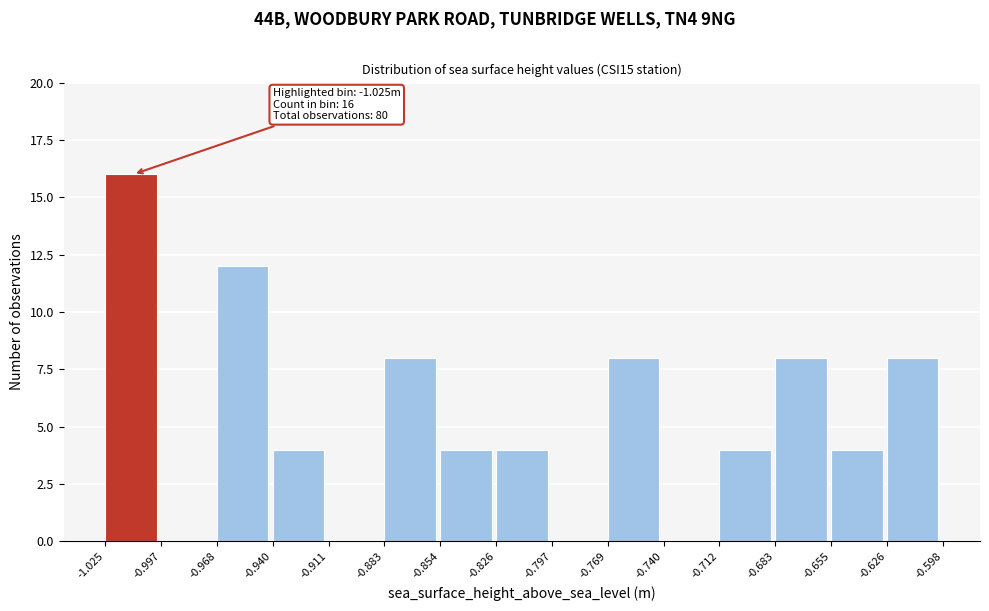

Which range on the x-axis has the tallest bar?

-1.025 to -0.997